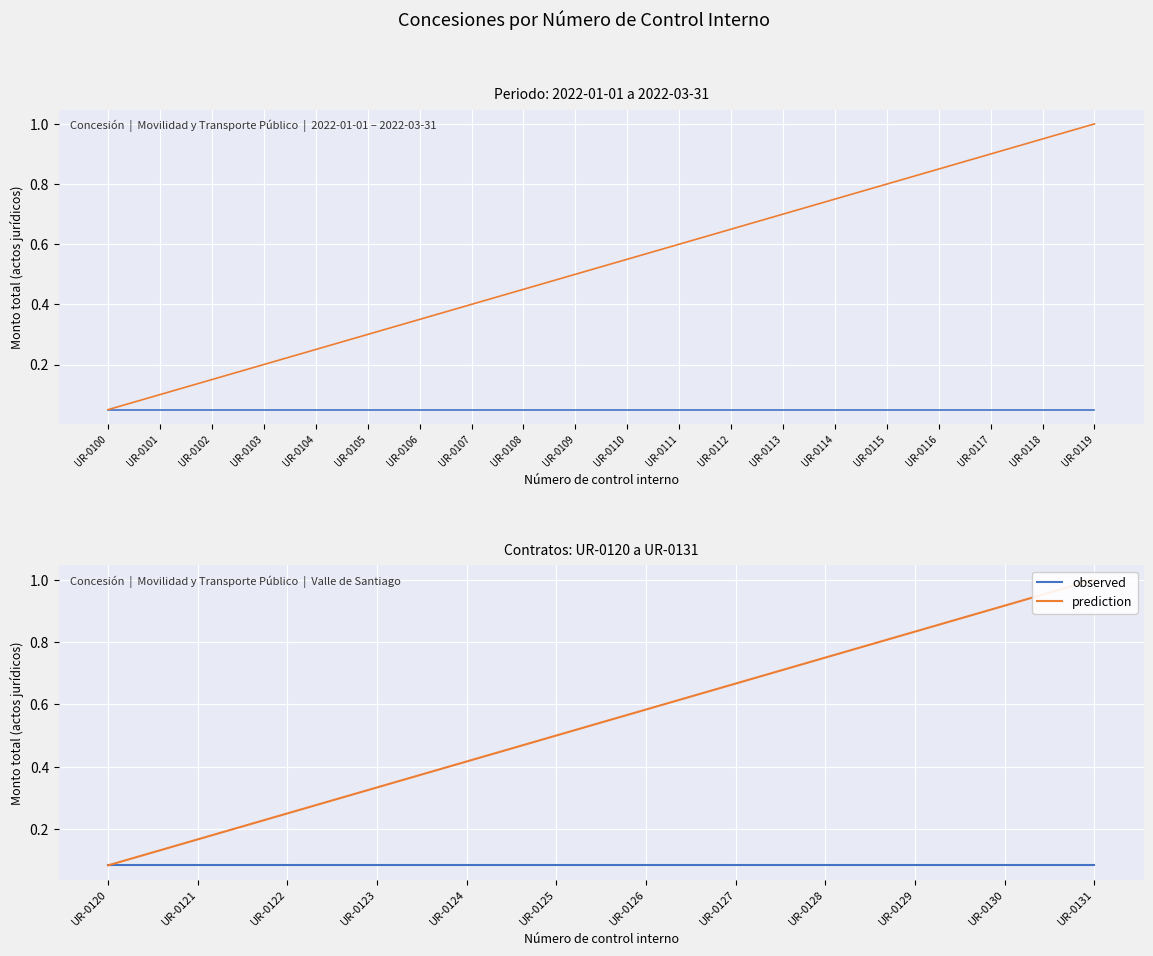

True or false: prediction has a value of 1.5 at UR-0129.

False